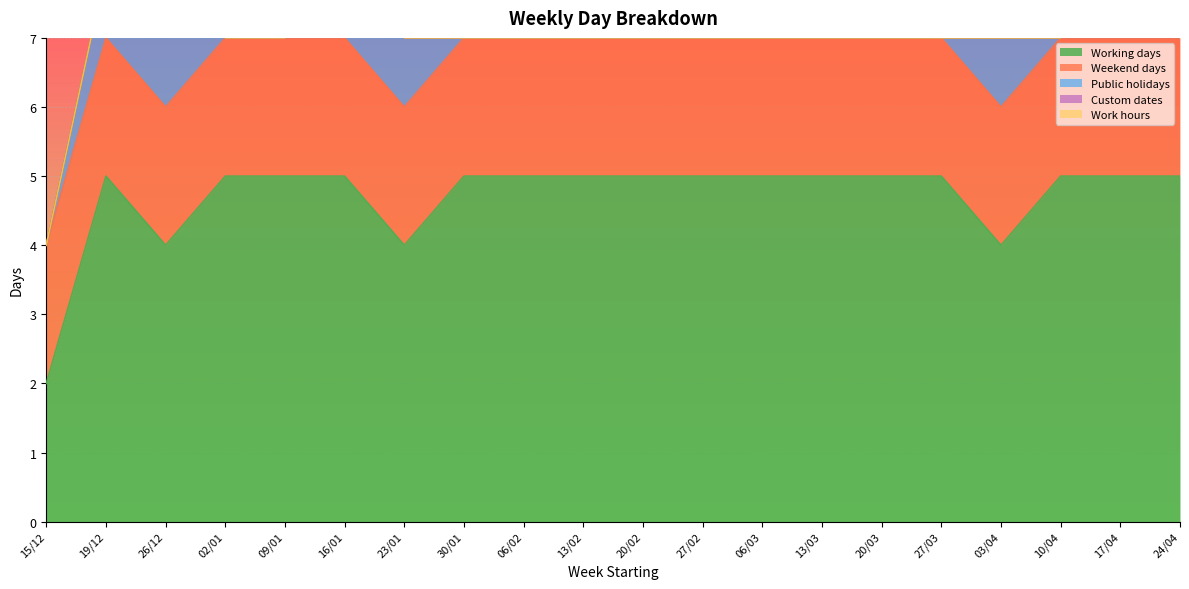

Reading left to right, transcribe all the data shown in this chart.

Working days: 15/12=2	19/12=5	26/12=4	02/01=5	09/01=5	16/01=5	23/01=4	30/01=5	06/02=5	13/02=5	20/02=5	27/02=5	06/03=5	13/03=5	20/03=5	27/03=5	03/04=4	10/04=5	17/04=5	24/04=5
Weekend days: 15/12=2	19/12=2	26/12=2	02/01=2	09/01=2	16/01=2	23/01=2	30/01=2	06/02=2	13/02=2	20/02=2	27/02=2	06/03=2	13/03=2	20/03=2	27/03=2	03/04=2	10/04=2	17/04=2	24/04=2
Public holidays: 15/12=0	19/12=1	26/12=2	02/01=0	09/01=0	16/01=1	23/01=1	30/01=0	06/02=0	13/02=0	20/02=0	27/02=0	06/03=0	13/03=0	20/03=0	27/03=0	03/04=1	10/04=0	17/04=1	24/04=0
Custom dates: 15/12=0	19/12=0	26/12=0	02/01=0	09/01=0	16/01=0	23/01=0	30/01=0	06/02=0	13/02=0	20/02=0	27/02=0	06/03=0	13/03=0	20/03=0	27/03=0	03/04=0	10/04=0	17/04=0	24/04=0
Work hours: 15/12=0	19/12=0	26/12=0	02/01=0	09/01=0	16/01=0	23/01=0	30/01=0	06/02=0	13/02=0	20/02=0	27/02=0	06/03=0	13/03=0	20/03=0	27/03=0	03/04=0	10/04=0	17/04=0	24/04=0